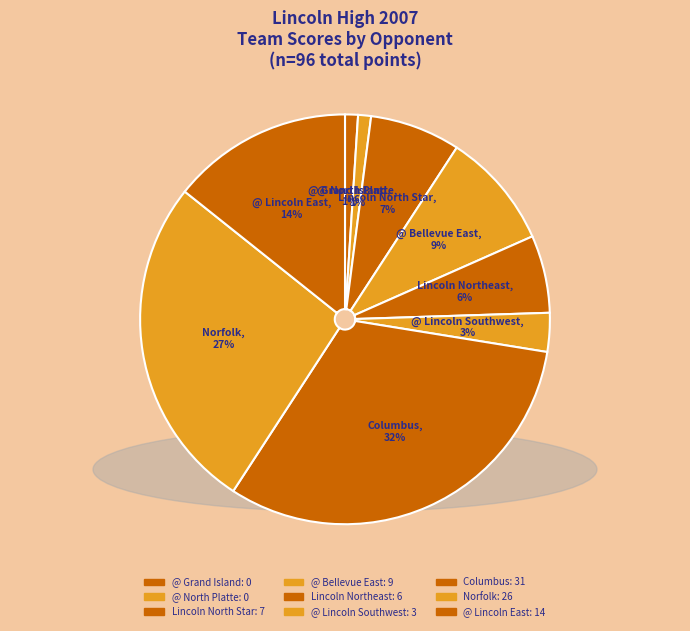

Does Norfolk account for over 50% of the chart?

No